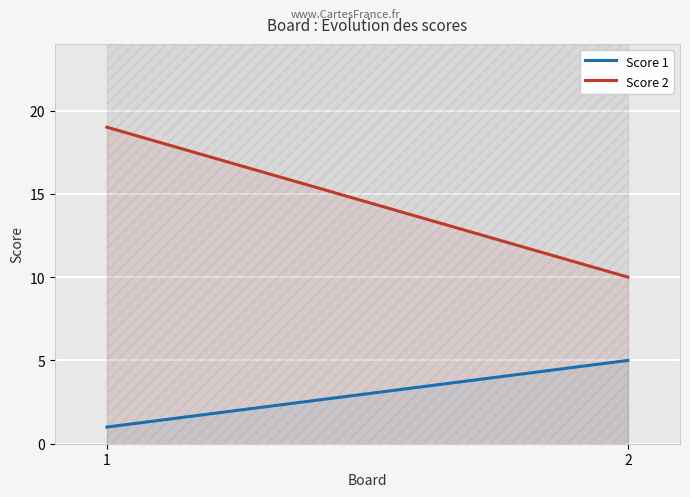

What is the approximate value of Score 1 at 2?

5